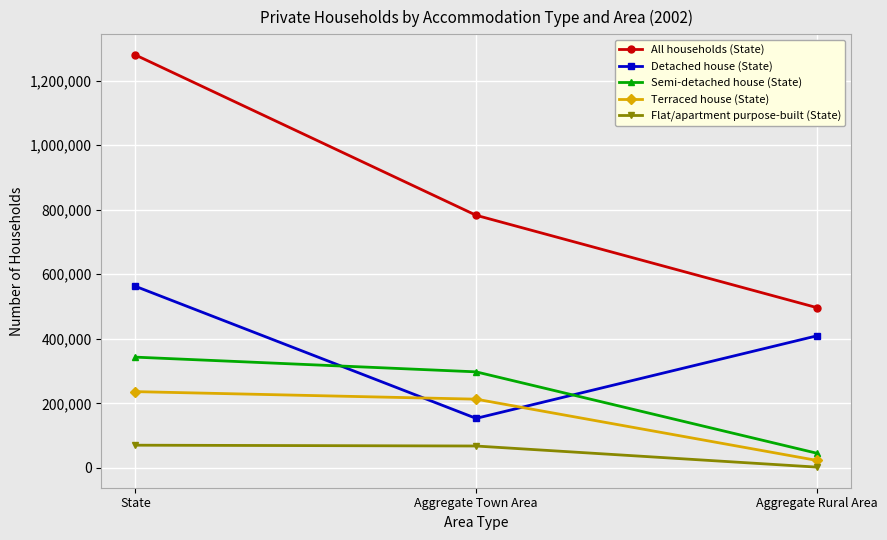

Does the chart have visible grid lines?

Yes